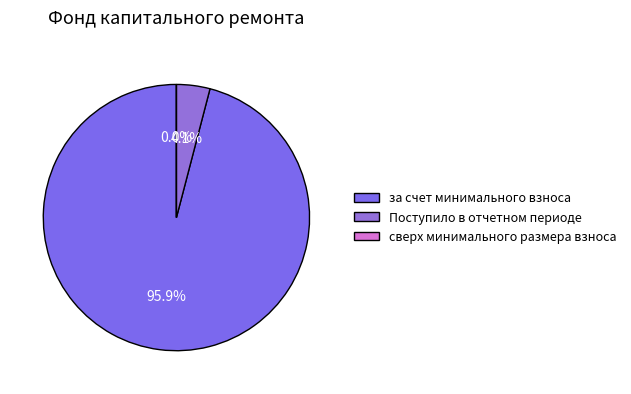

What is the change in value from Поступило в отчетном периоде to сверх минимального размера взноса?

-47.8